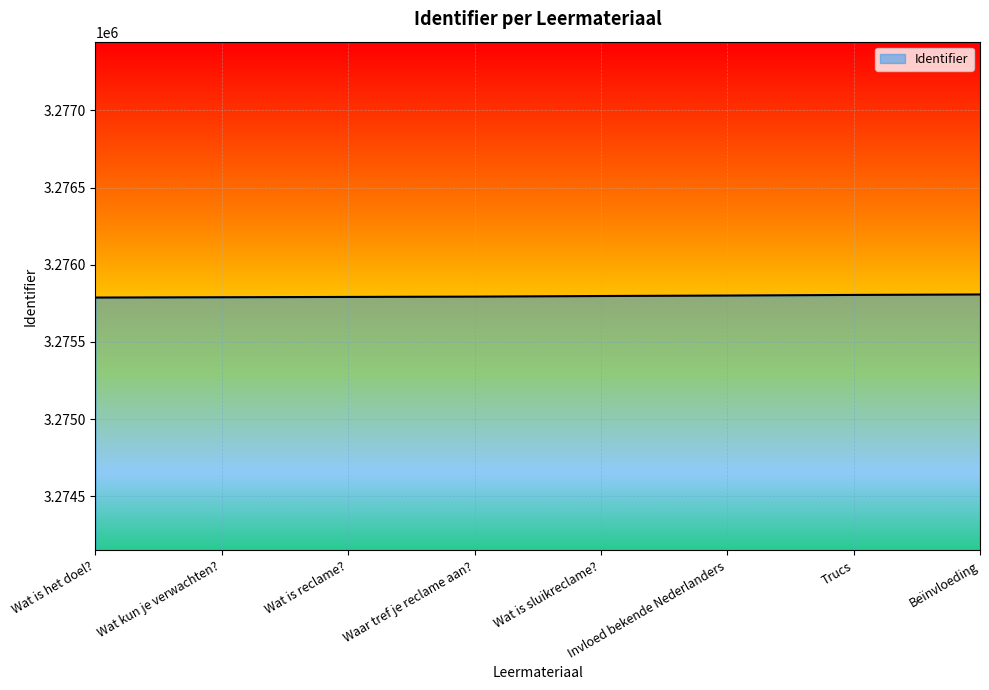

What is the average value?

3275797